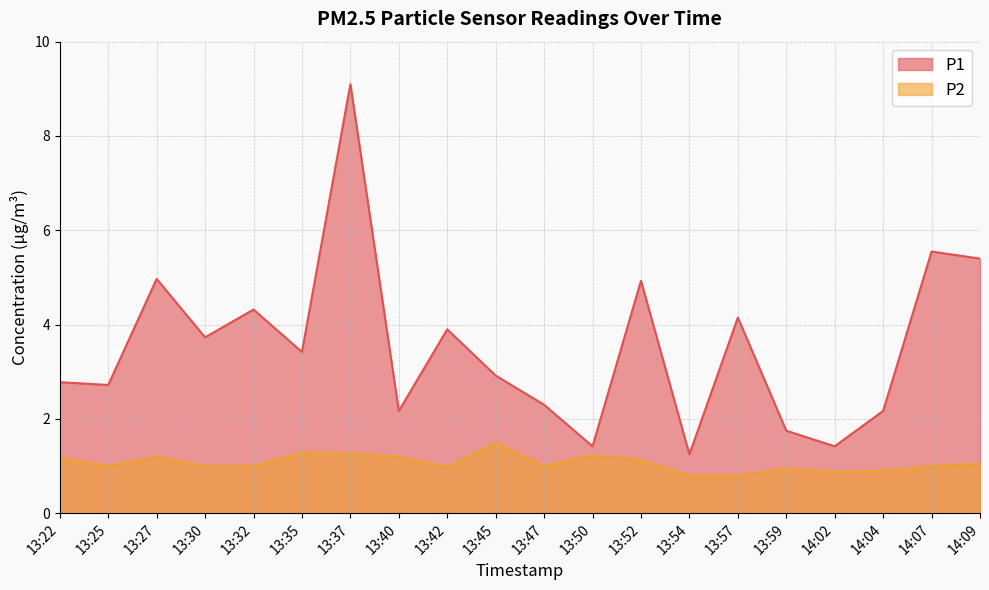

What is the difference between the highest and lowest values at 13:30?

2.7